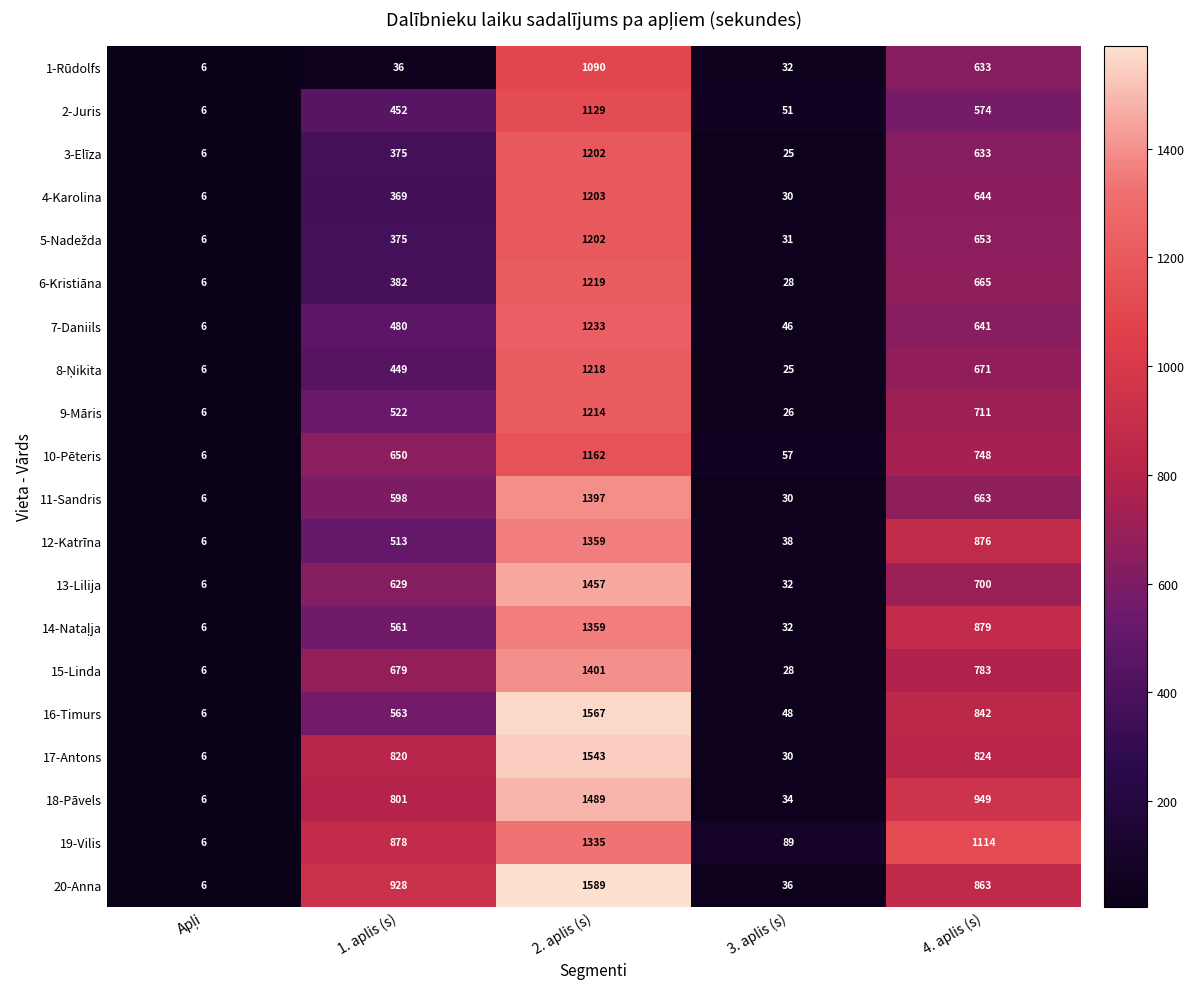

What is the difference between the highest and lowest values at 3. aplis (s)?

64